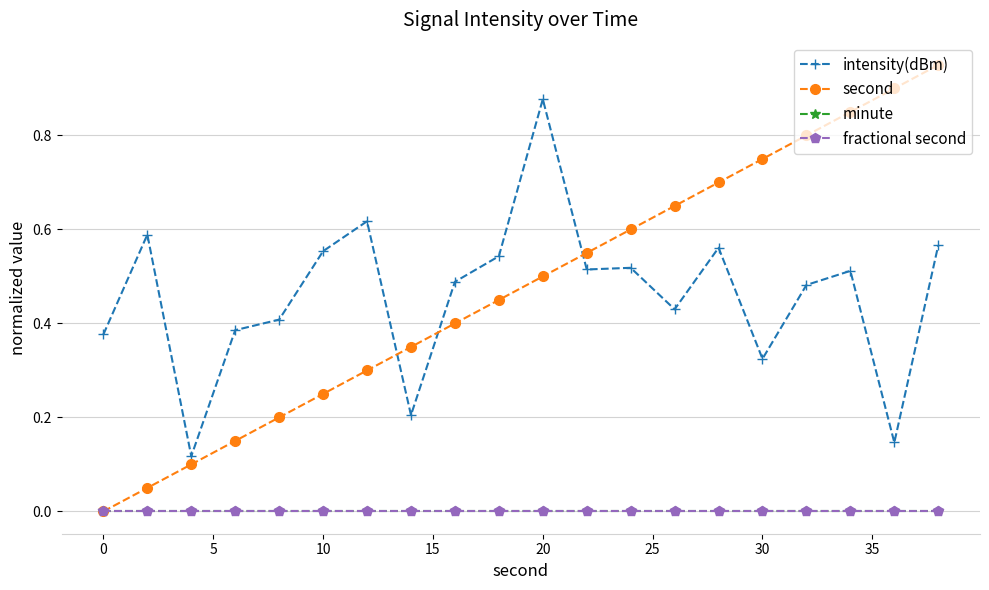

Does the chart have visible grid lines?

Yes